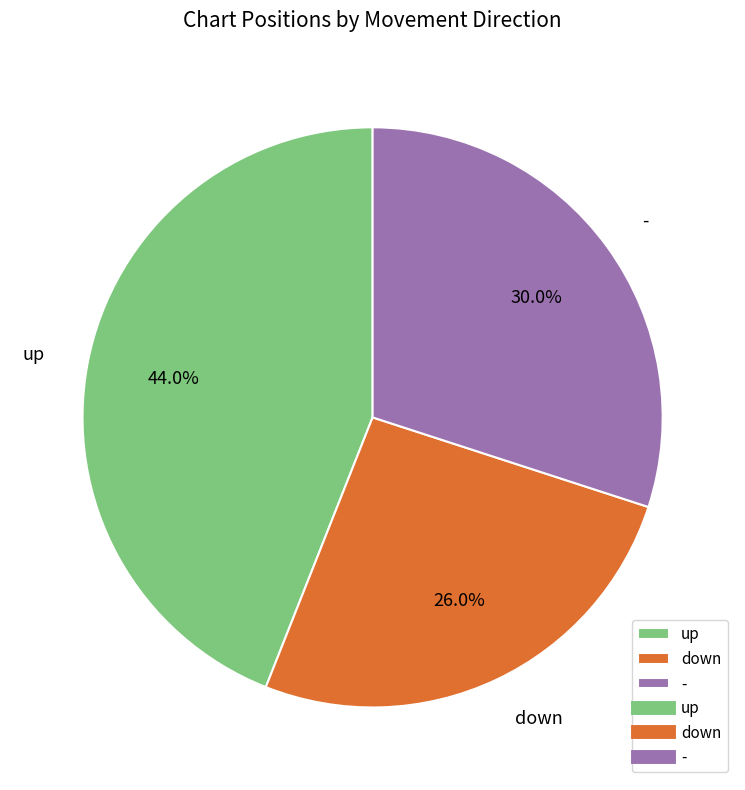

To the nearest percent, what is the difference between the up and down slice percentages?

18%